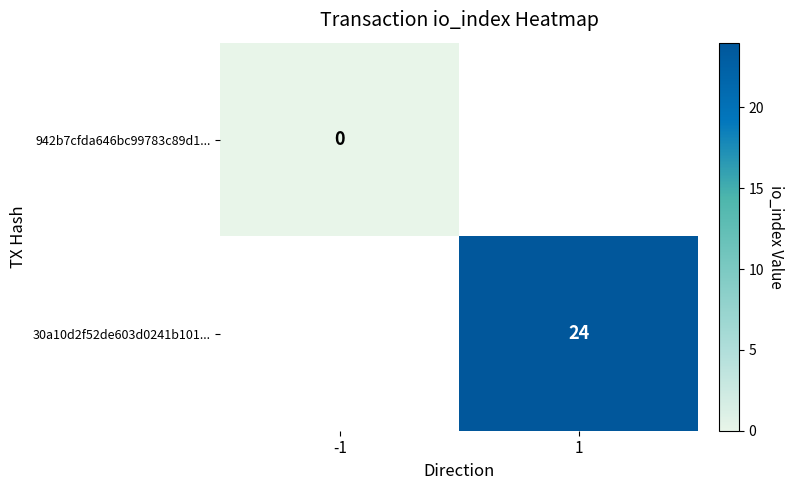

At how many categories does at least one series exceed 18?

1